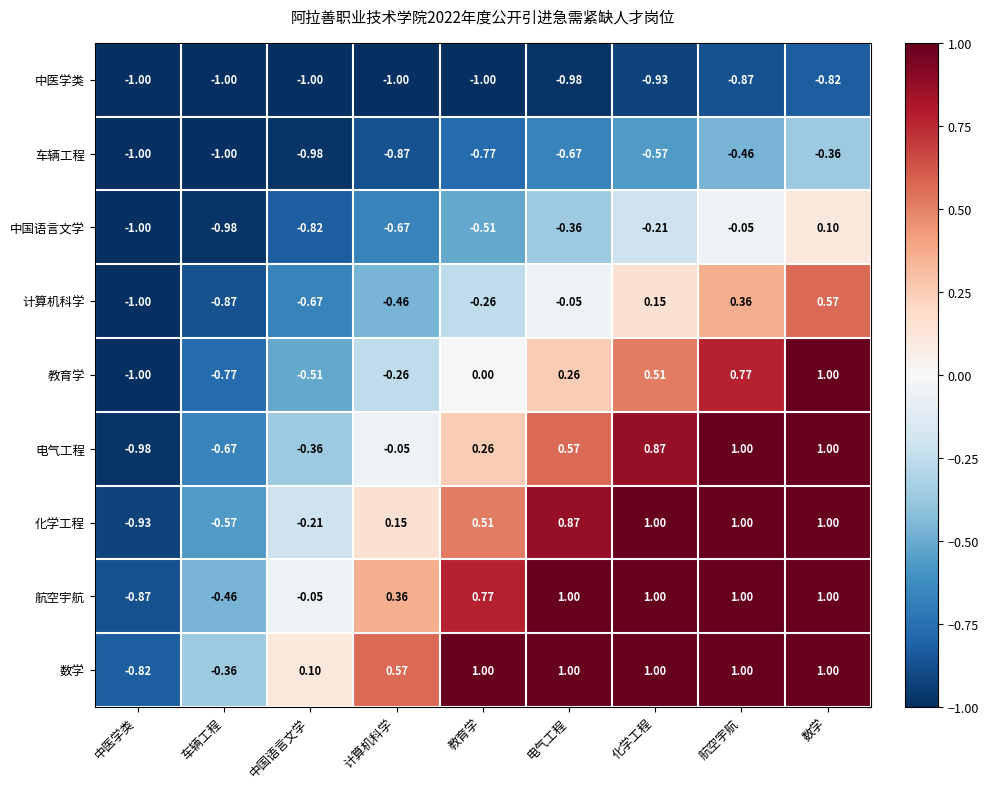

At which label does 中医学类 reach its peak?

数学